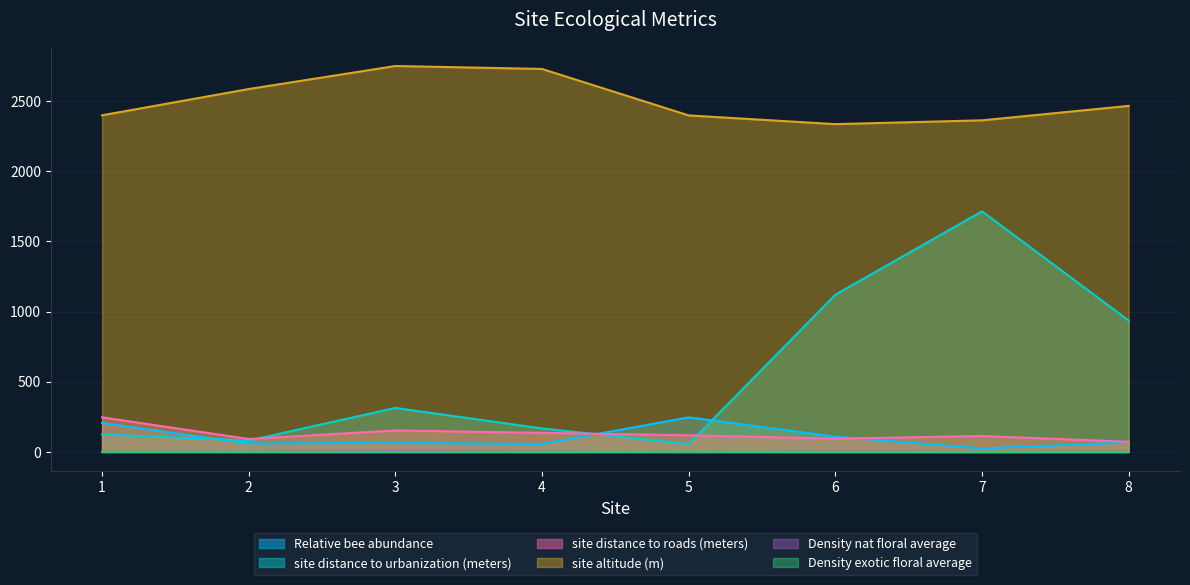

Is the value of Density exotic floral average at 4 greater than the value of site altitude (m) at 7?

No